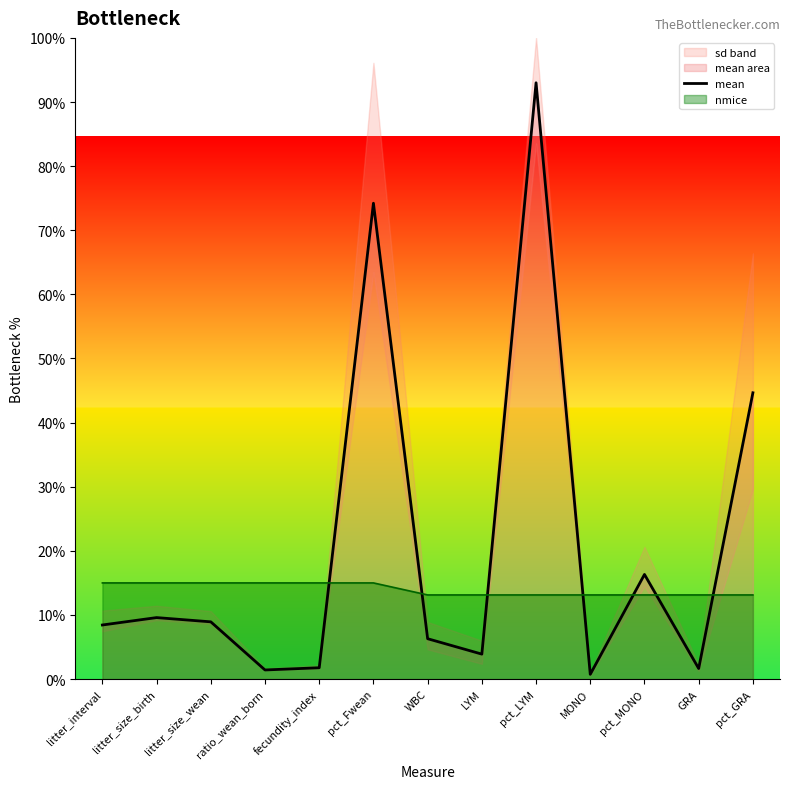

What is the value of the 1st point from the left?

8.4